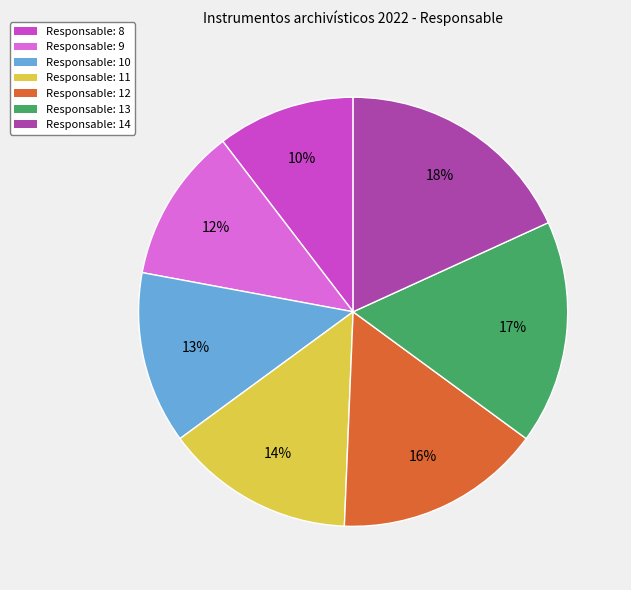

Do Responsable: 9 and Responsable: 8 together represent more than half of the pie?

No